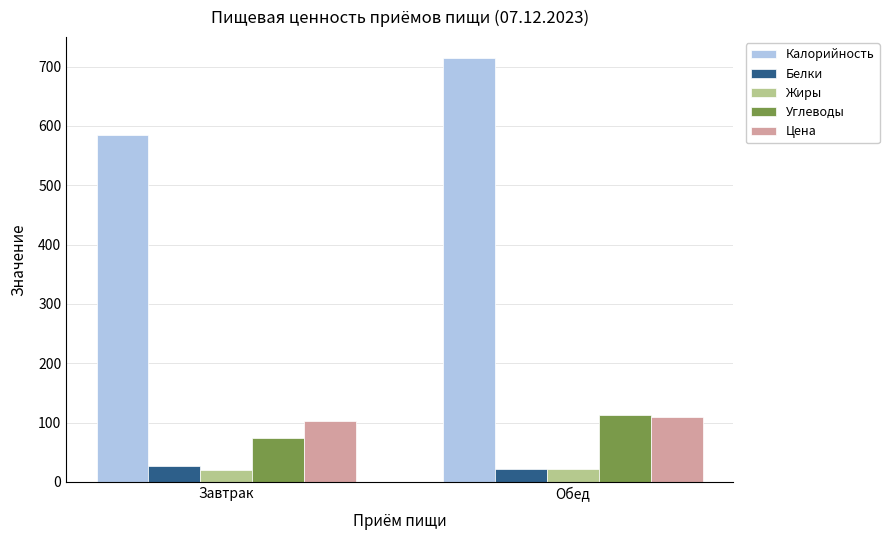

What is the minimum value for Калорийность?

585.3